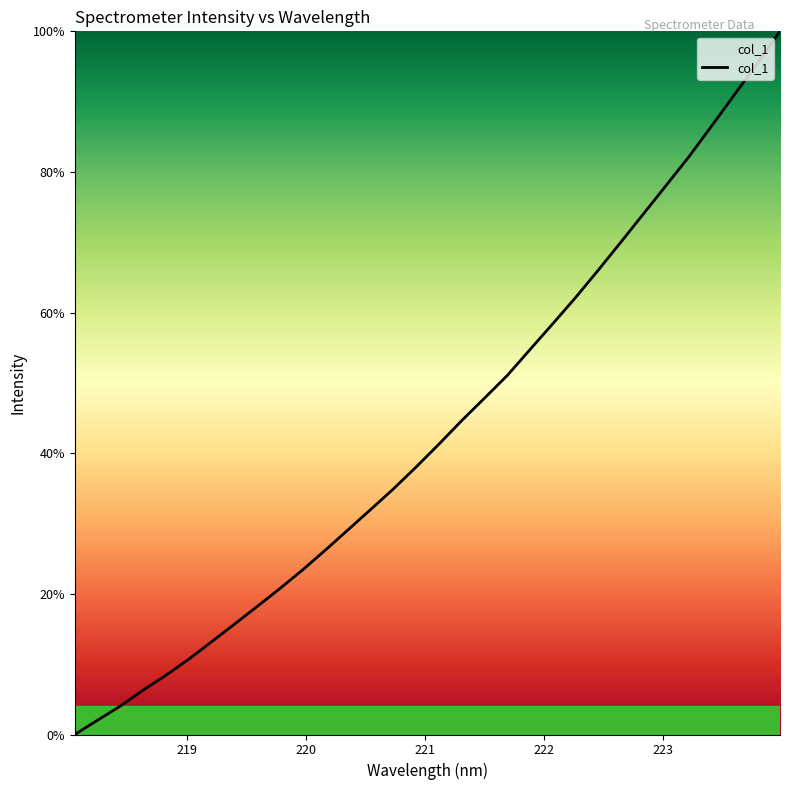

What is the maximum value shown in the chart?

100.0